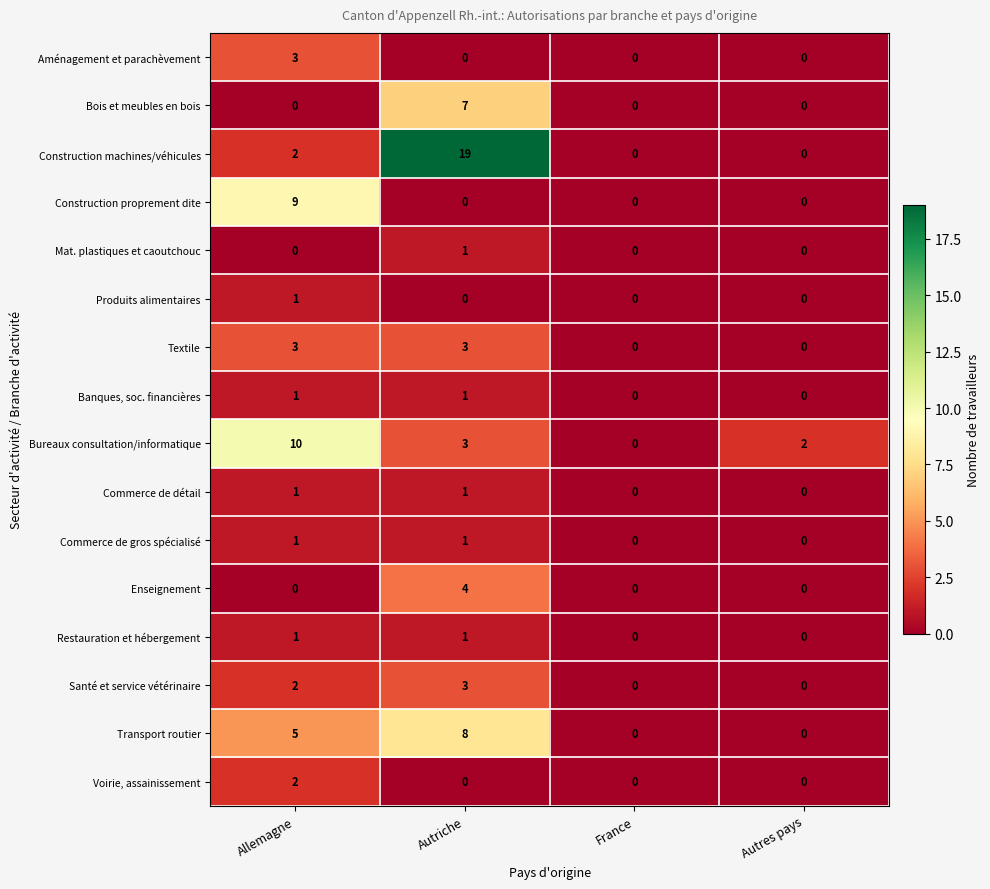

Which category has the highest value in the Transport routier series?

Autriche